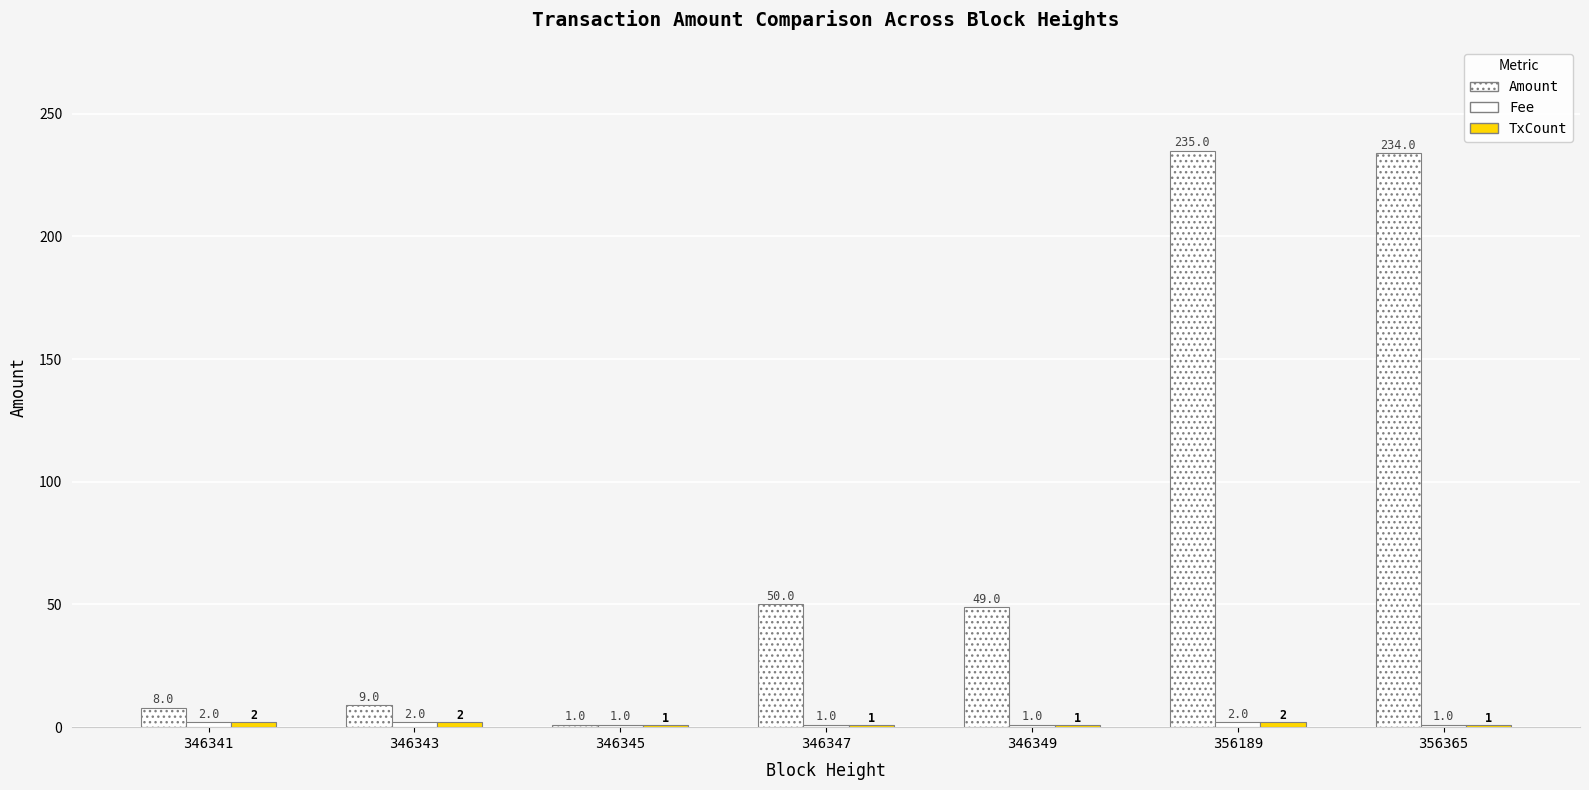

Between 346343 and 346349, which series saw the biggest shift?

Amount